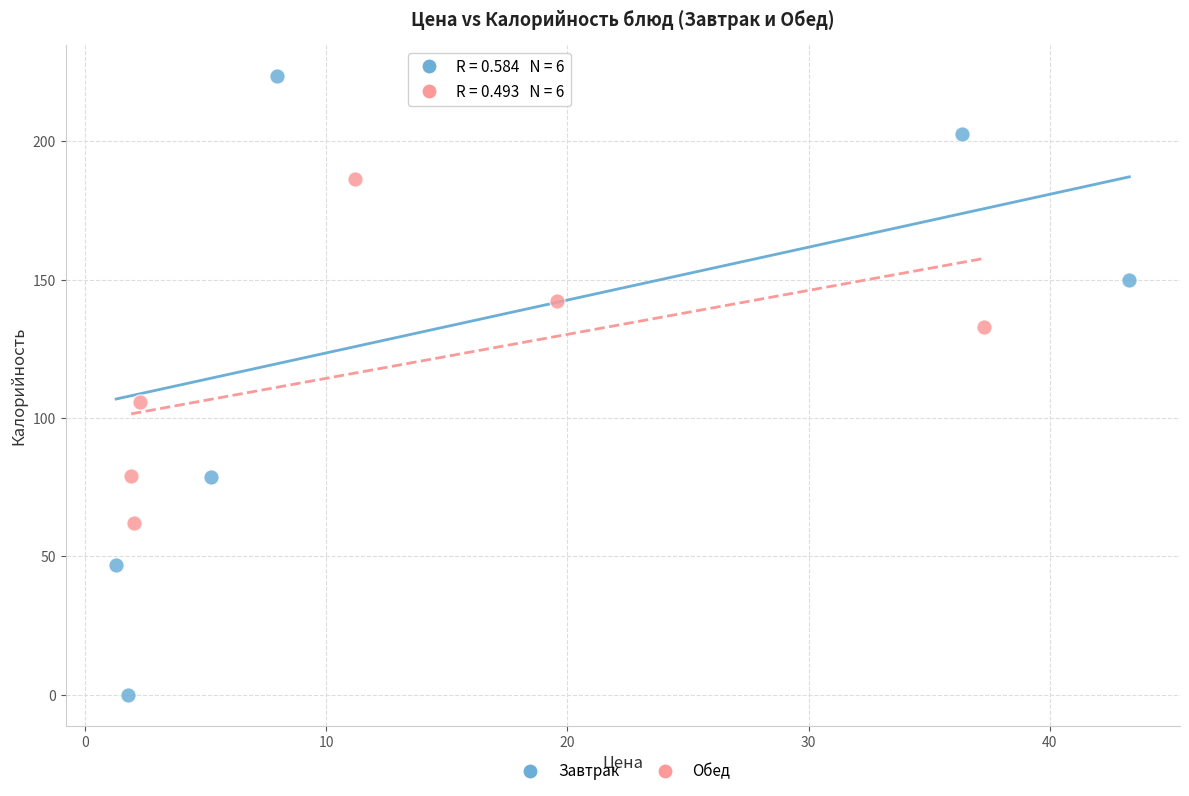

Which series has the largest Y range (max minus min)?

Завтрак